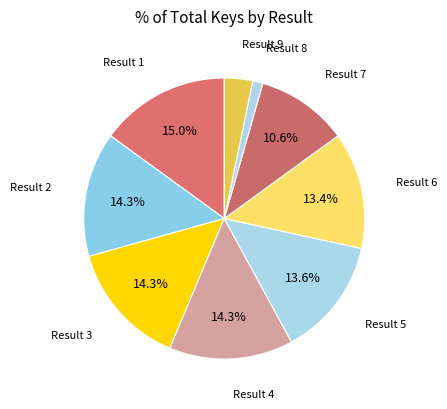

Combined, do Result 1 and Result 7 account for over 50%?

No